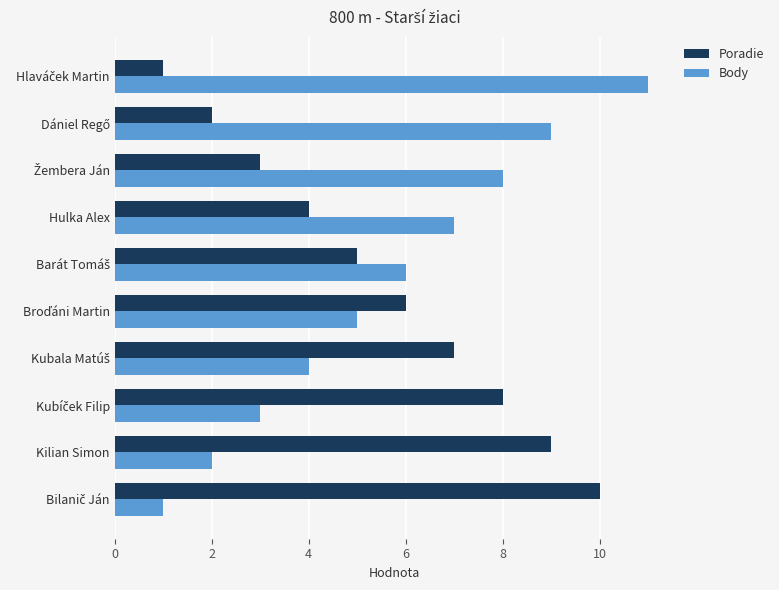

What is the difference between the maximum and minimum values in the Poradie series?

9